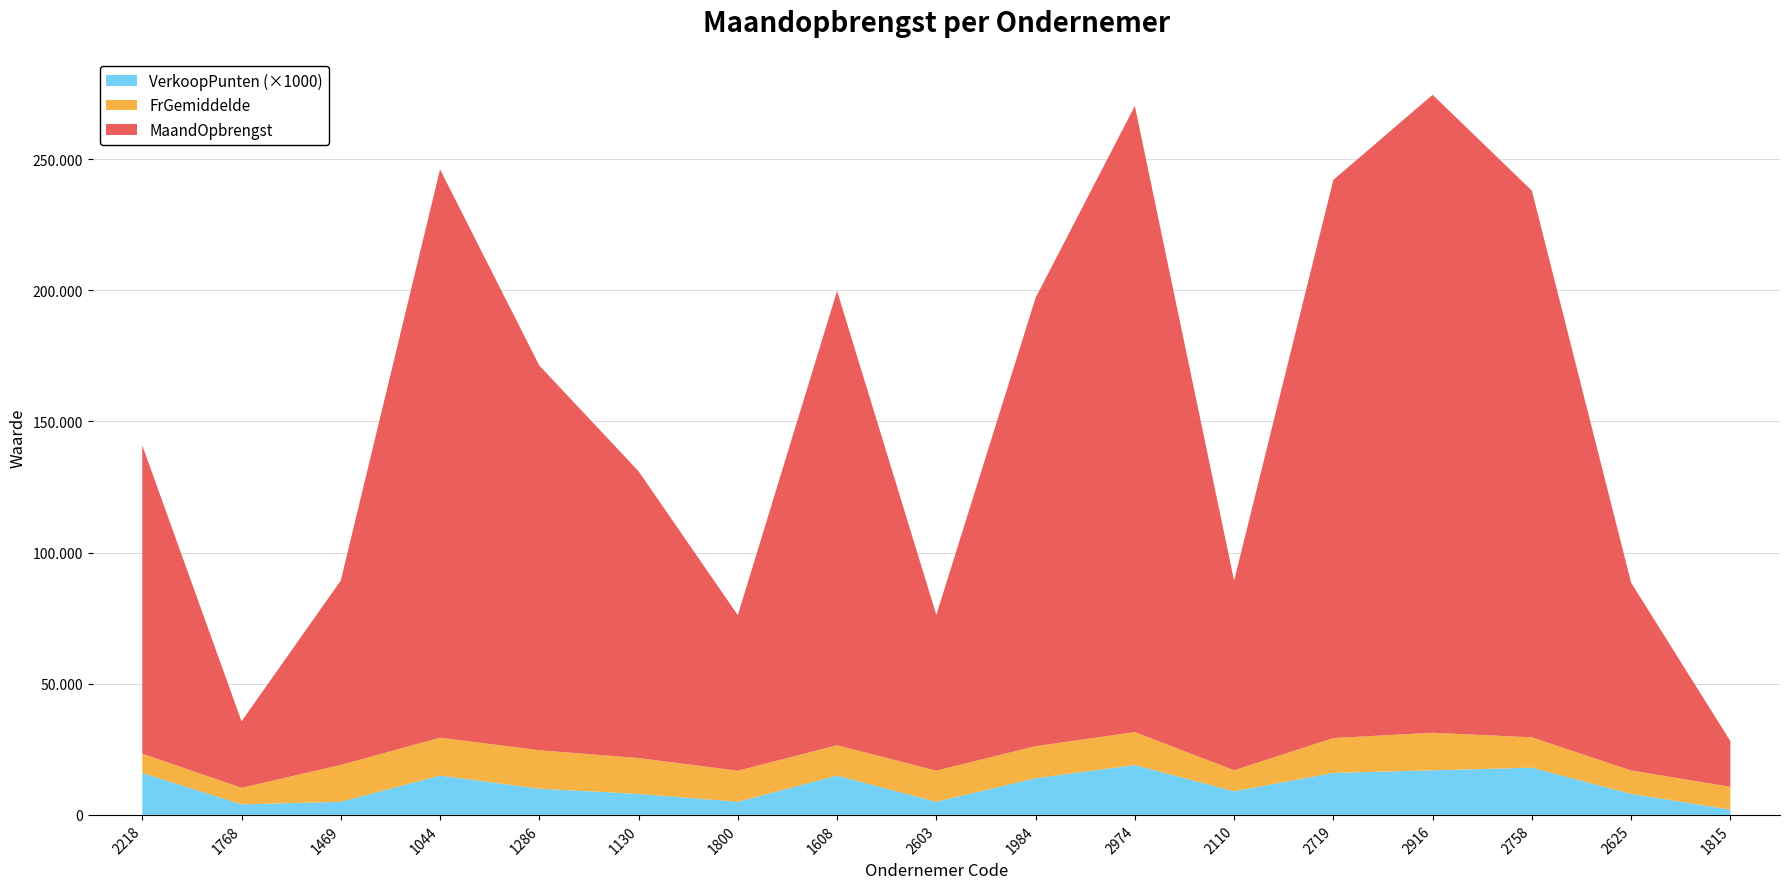

Reading left to right, extract all data points from this chart.

MaandOpbrengst: 2218=117504	1768=25348	1469=70280	1044=216615	1286=146630	1130=109336	1800=59295	1608=173190	2603=59370	1984=170884	2974=238678	2110=72261	2719=212752	2916=243185	2758=208386	2625=71560	1815=17430
FrGemiddelde: 2218=7344	1768=6337	1469=14056	1044=14441	1286=14663	1130=13667	1800=11859	1608=11546	2603=11874	1984=12206	2974=12562	2110=8029	2719=13297	2916=14305	2758=11577	2625=8945	1815=8715
VerkoopPunten: 2218=16	1768=4	1469=5	1044=15	1286=10	1130=8	1800=5	1608=15	2603=5	1984=14	2974=19	2110=9	2719=16	2916=17	2758=18	2625=8	1815=2